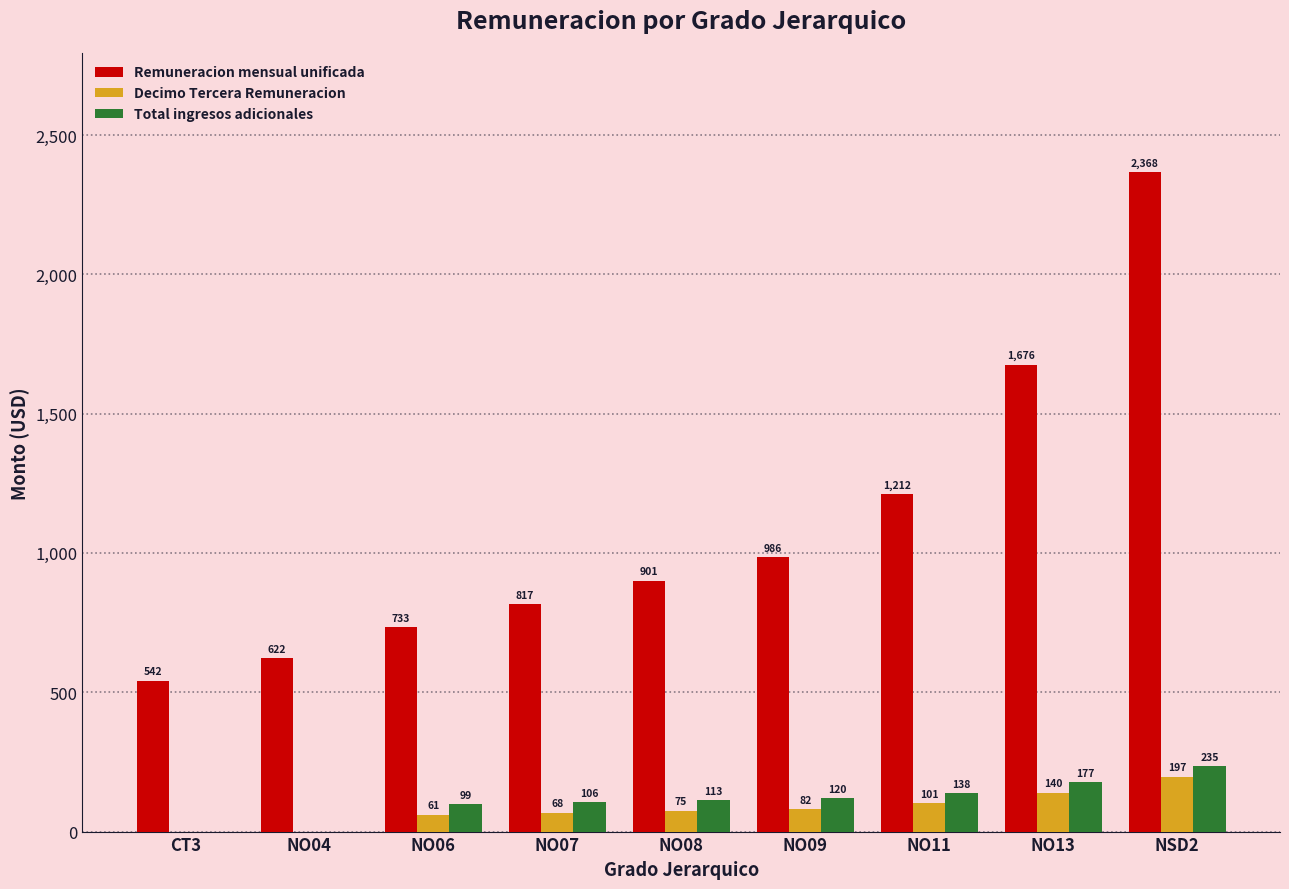

What are all the series names shown in the legend?

Remuneracion mensual unificada, Decimo Tercera Remuneracion, Total ingresos adicionales